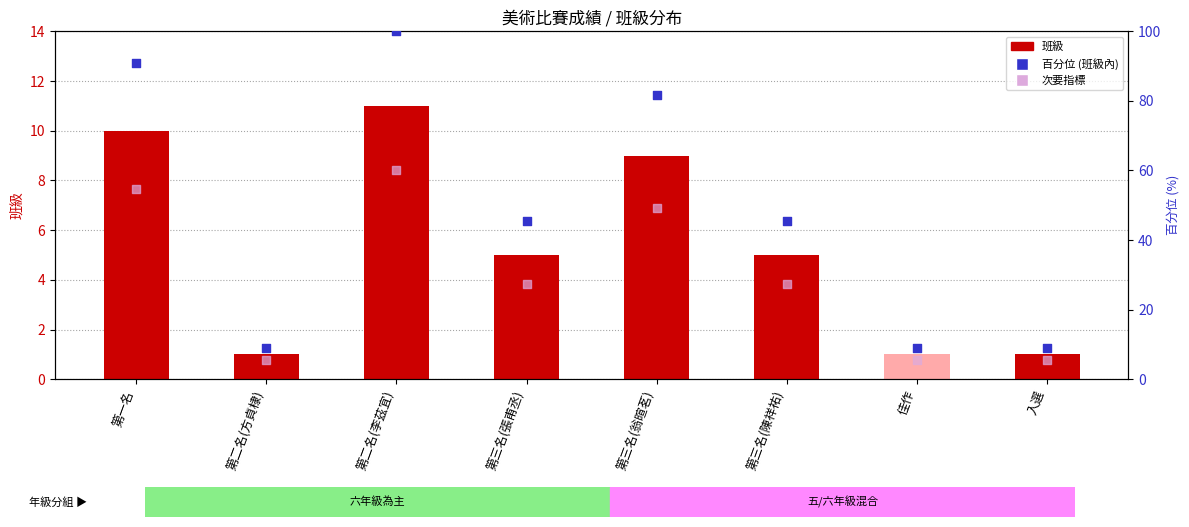

At which category is the sum across all series the highest?

第二名(李茲宜)